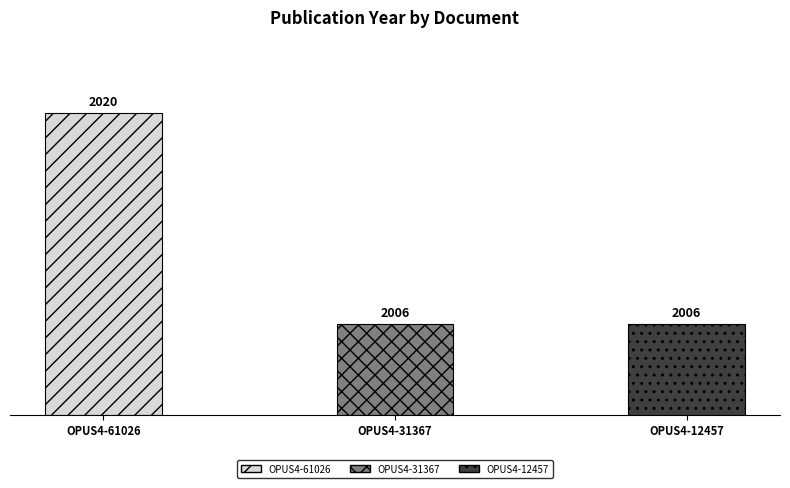

Reading left to right, transcribe all the data shown in this chart.

OPUS4-61026=2020	OPUS4-31367=2006	OPUS4-12457=2006